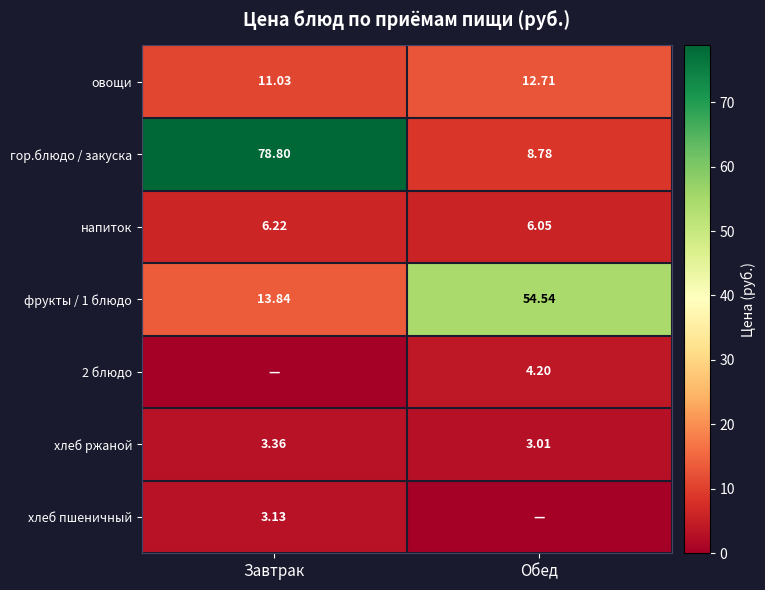

What is the sum of the напиток values at Завтрак and Обед?

12.3